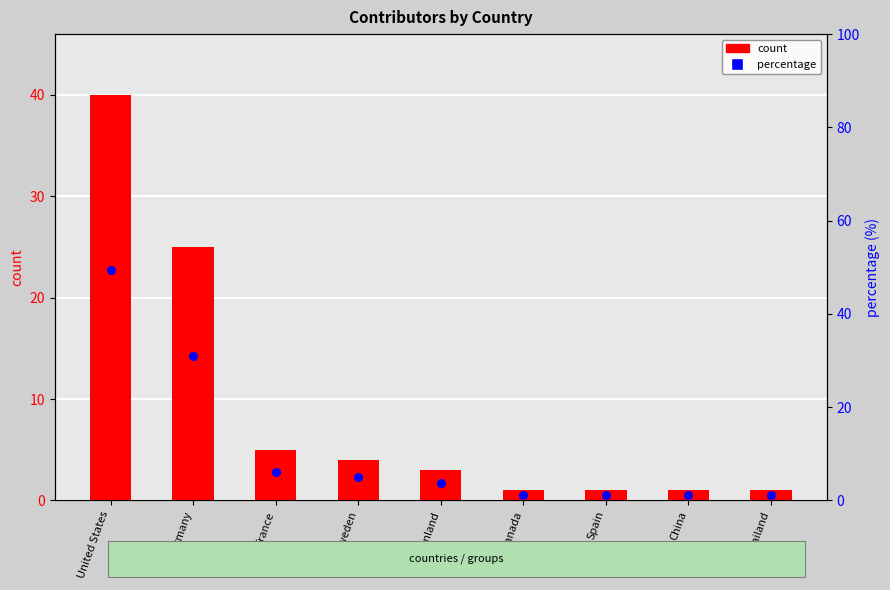

Which series has the largest total across all categories?

percentage